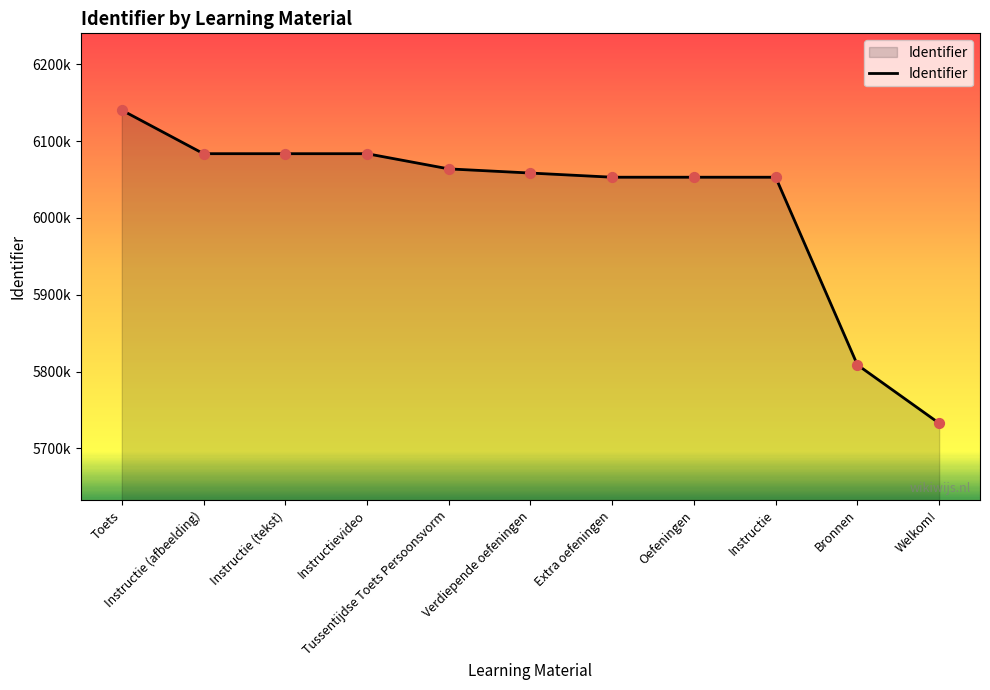

What is the change in value from Tussentijdse Toets Persoonsvorm to Welkom!?

-331205